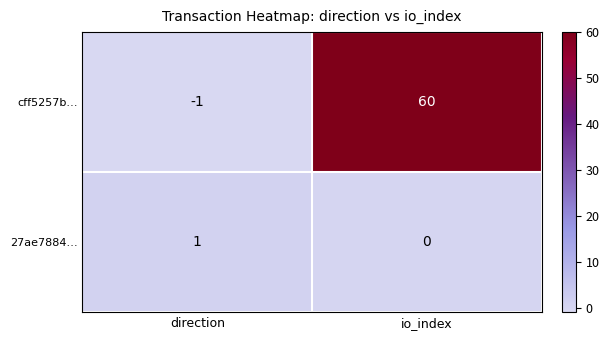

True or false: 27ae7884… has a value of 0 at direction.

False